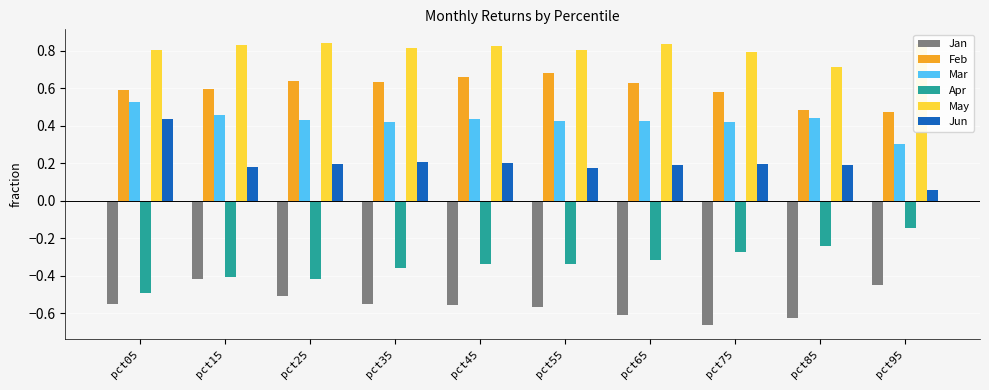

Is the value of Mar at pct85 greater than the value of Apr at pct45?

Yes